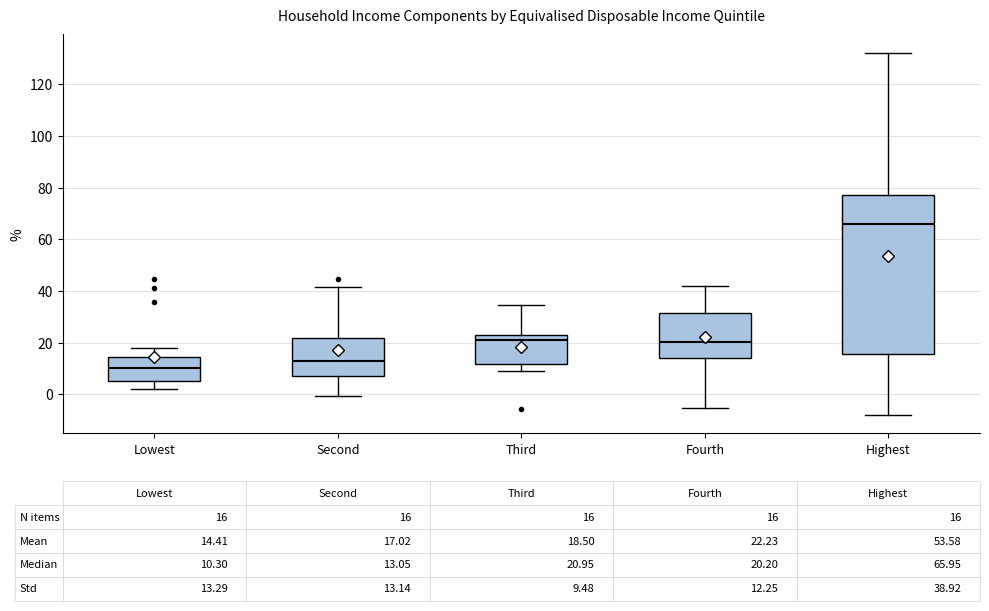

Which box is the tallest, from its lower edge to its upper edge?

Highest